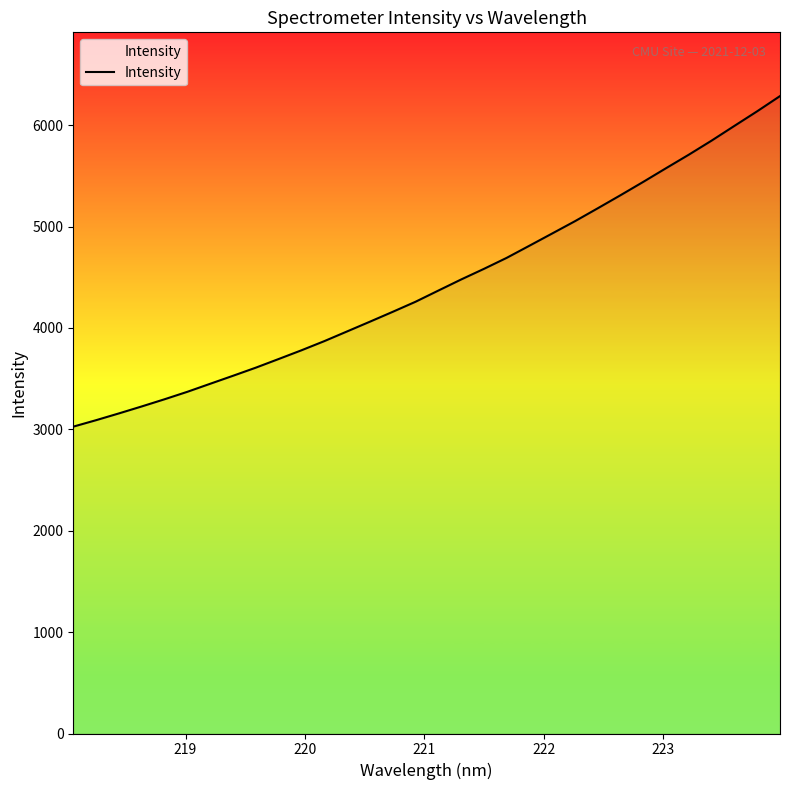

What is the maximum value shown in the chart?

6287.1